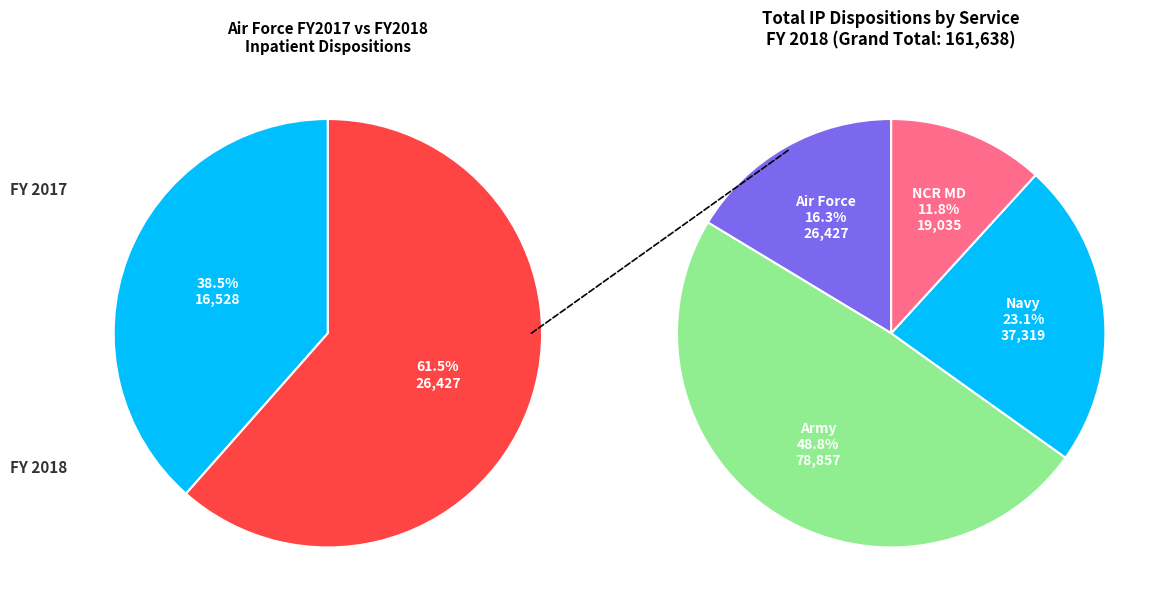

To the nearest percent, what percentage of the pie is Navy?

23%